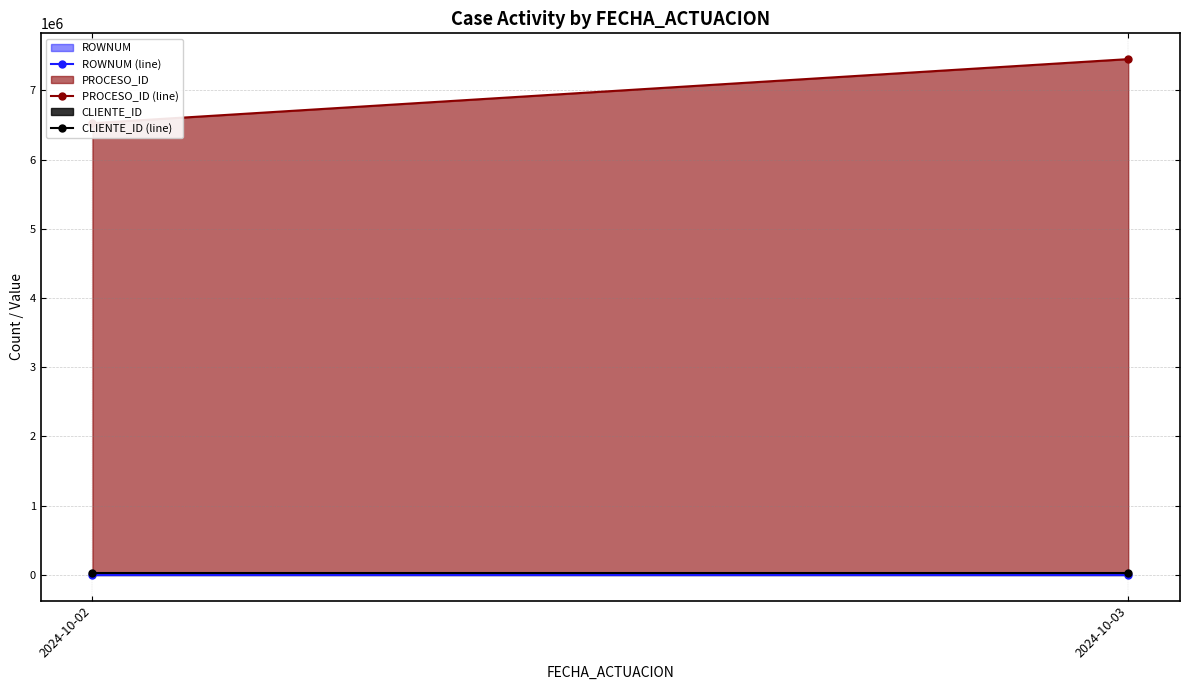

What is the sum of all PROCESO_ID (line) values?

13977040